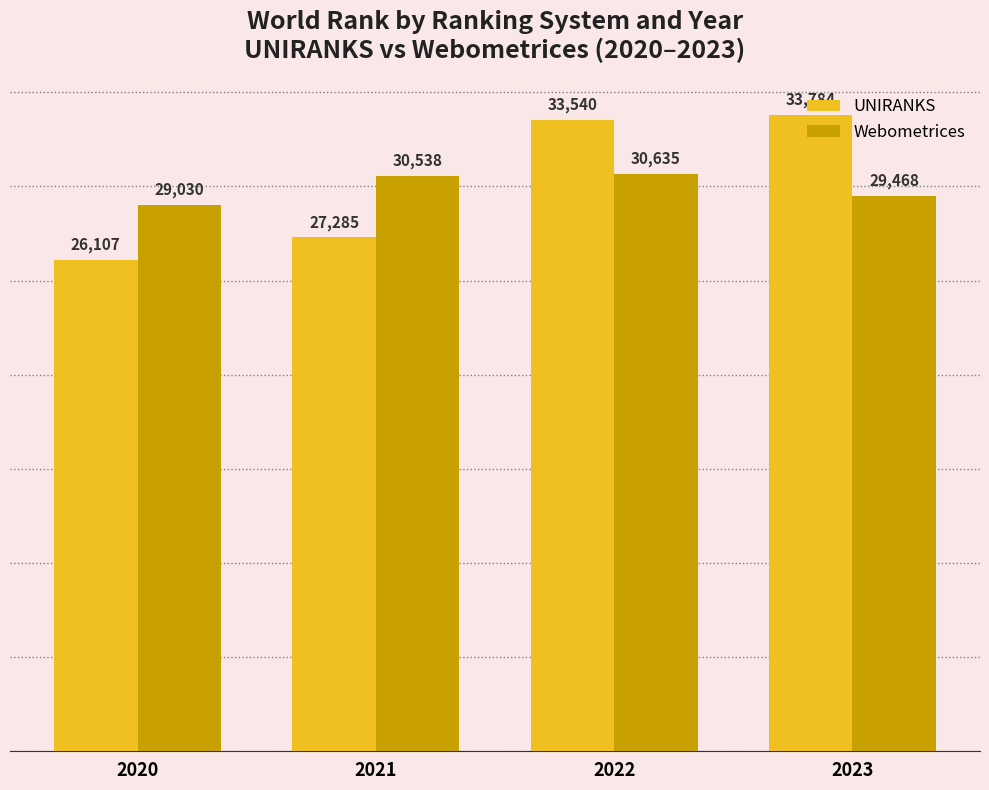

What is the difference between the maximum and second lowest values in the Webometrices series?

1167